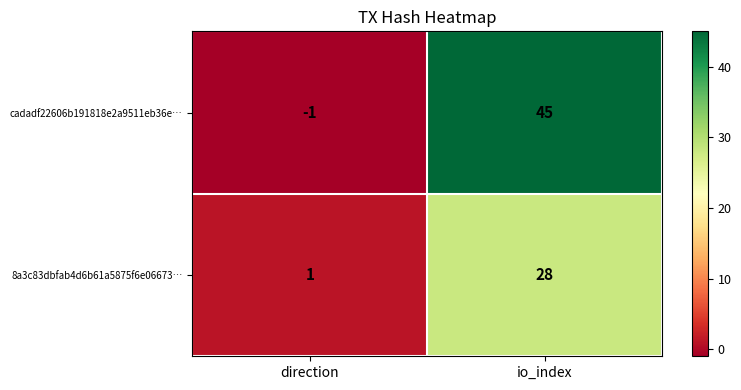

At io_index, list the series in order from largest to smallest.

cadadf22606b191818e2a9511eb36e…, 8a3c83dbfab4d6b61a5875f6e06673…